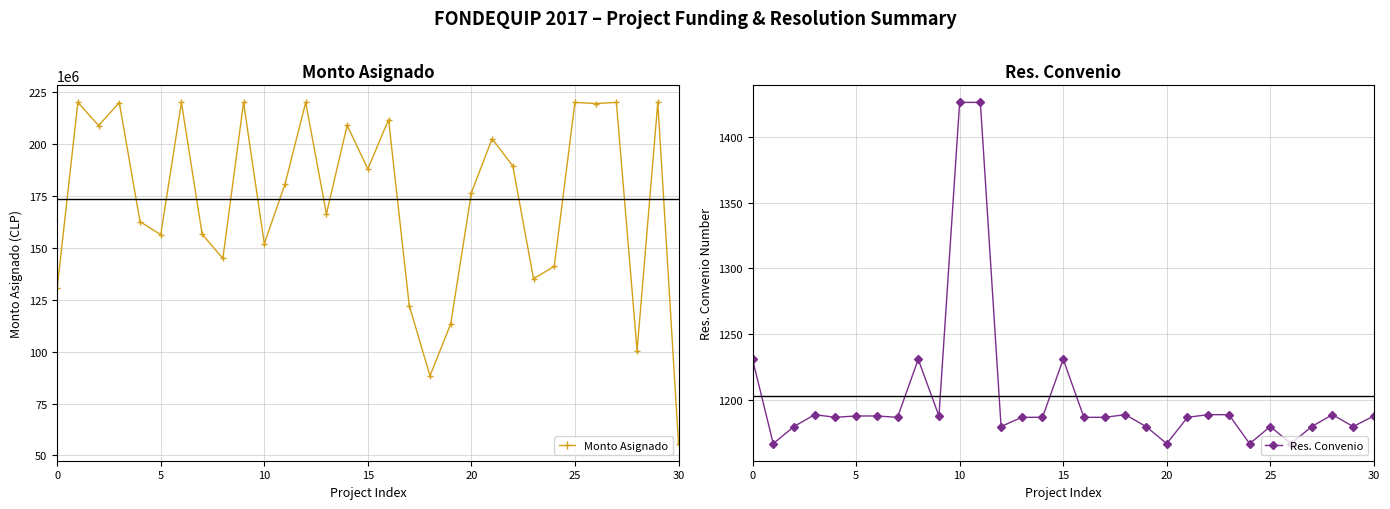

How many values in the Res. Convenio series are below 1187?

10